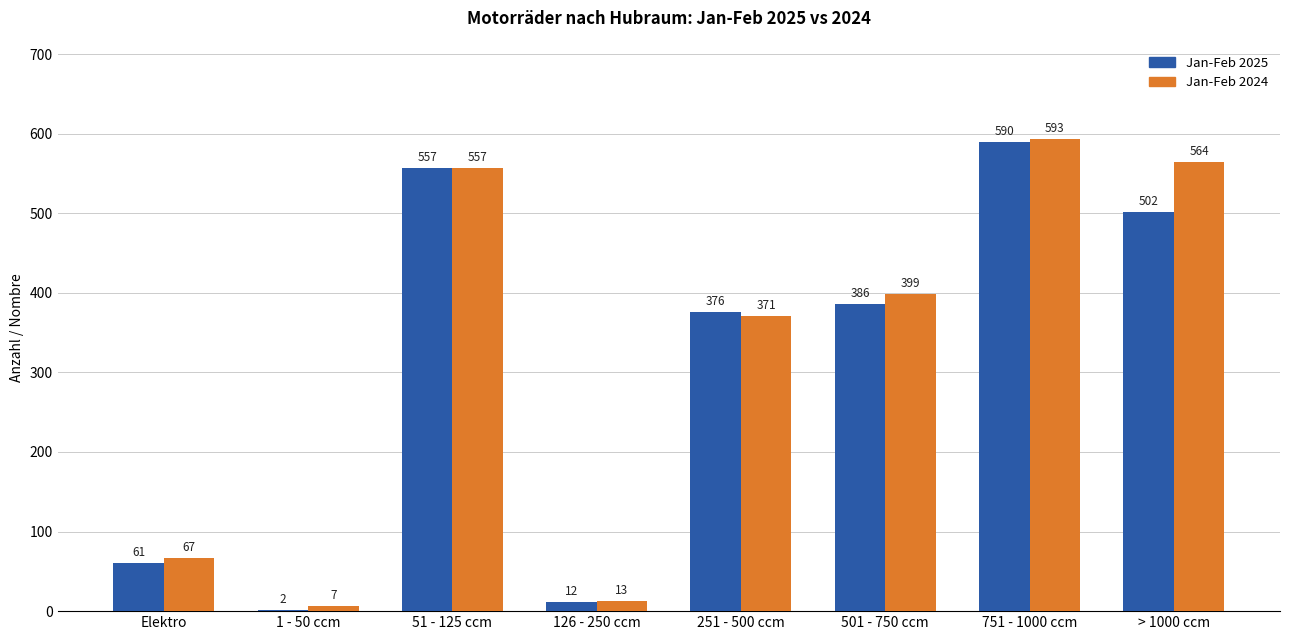

Reading left to right, list all the values displayed in this chart.

Jan-Feb 2025: 61	2	557	12	376	386	590	502
Jan-Feb 2024: 67	7	557	13	371	399	593	564